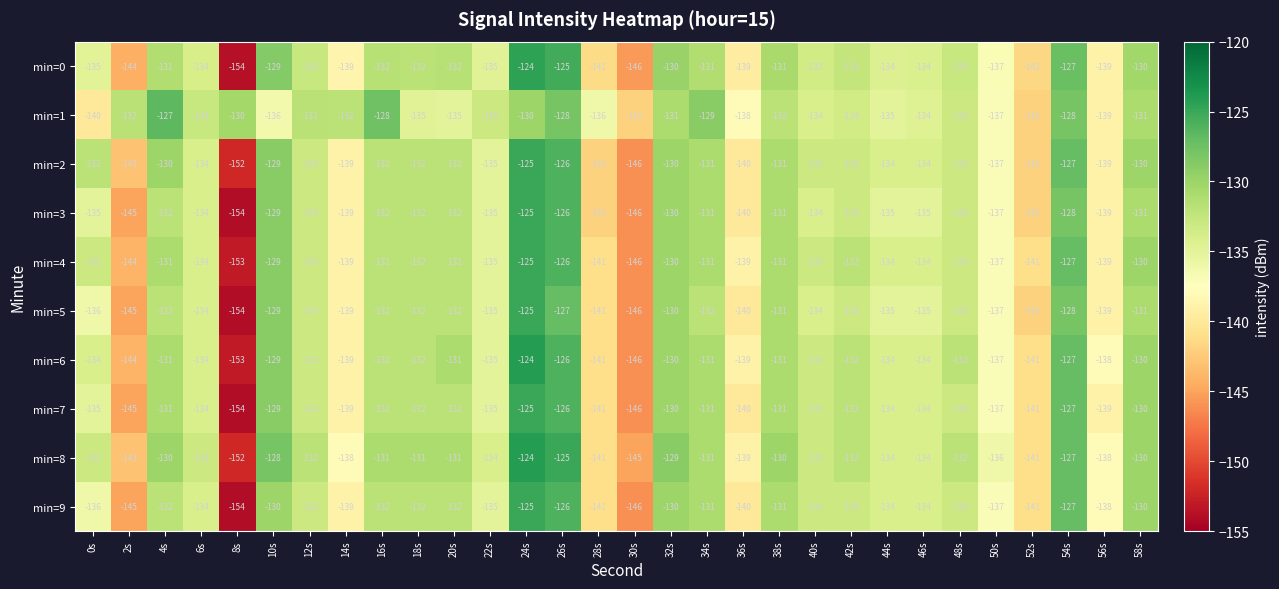

Which series has the largest range (max minus min)?

min=0